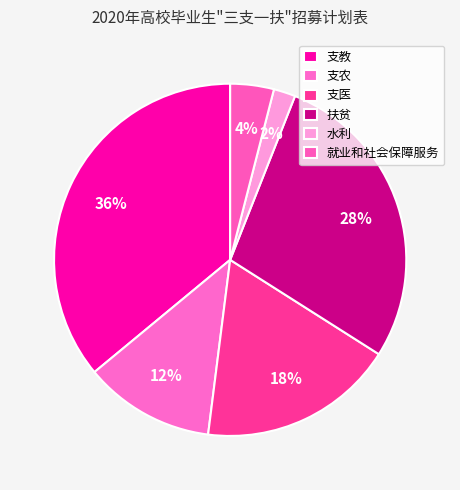

To the nearest percent, what is the difference between the 就业和社会保障服务 and 扶贫 slice percentages?

24%